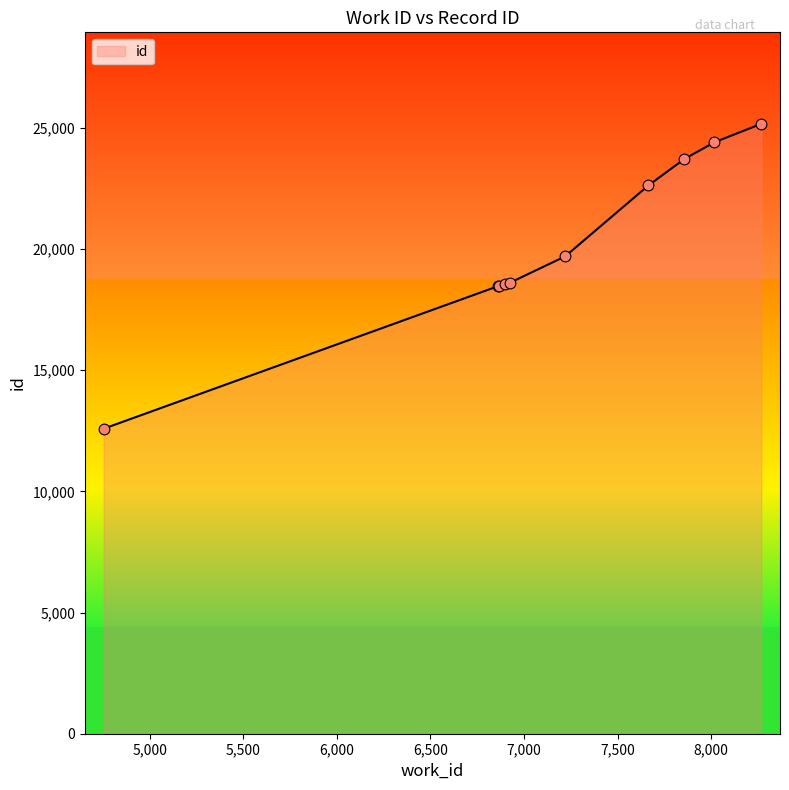

What is the greatest value displayed?

25163